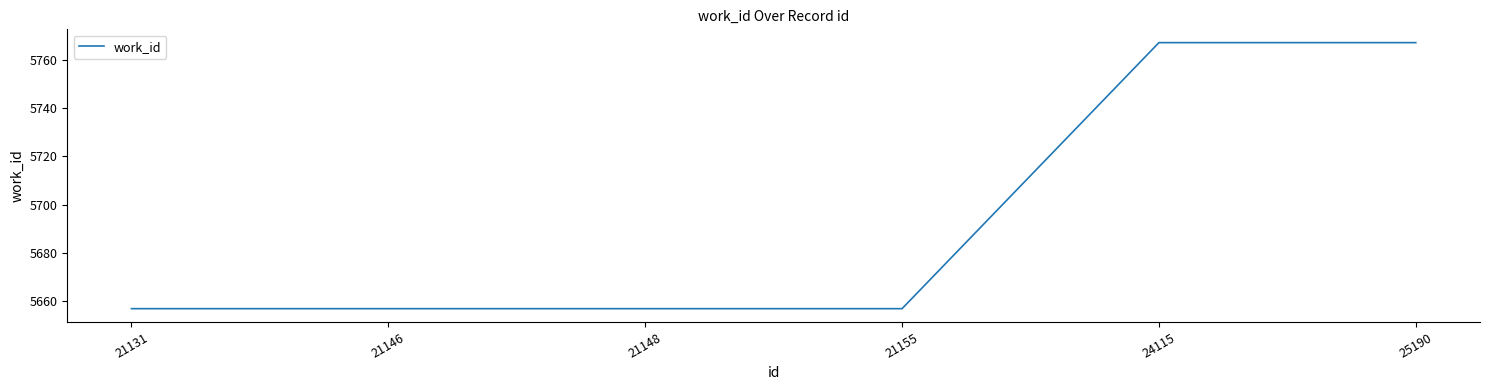

What is the greatest value displayed?

5767